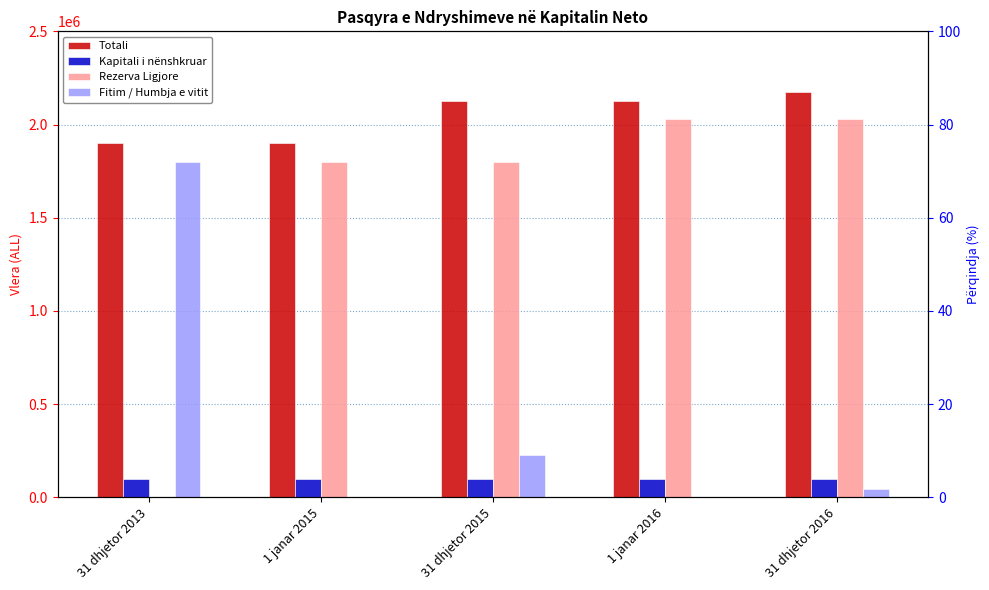

True or false: Rezerva Ligjore has a value of 0 at 31 dhjetor 2013.

True